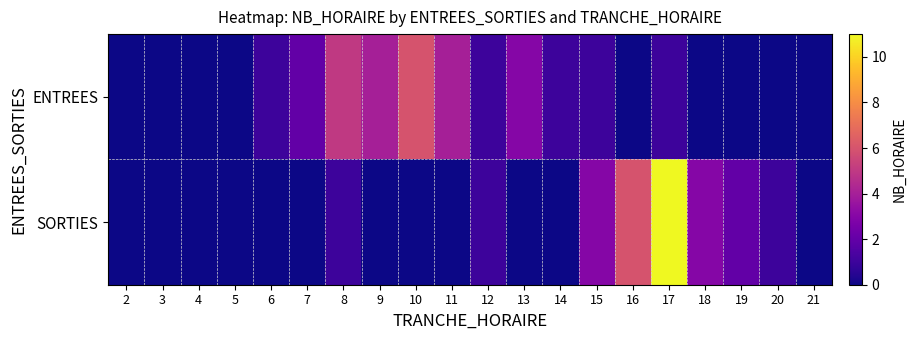

Reading right to left, transcribe all the data shown in this chart.

ENTREES: 21=0	20=0	19=0	18=0	17=1	16=0	15=1	14=1	13=3	12=1	11=4	10=6	9=4	8=5	7=2	6=1	5=0	4=0	3=0	2=0
SORTIES: 21=0	20=1	19=2	18=3	17=11	16=6	15=3	14=0	13=0	12=1	11=0	10=0	9=0	8=1	7=0	6=0	5=0	4=0	3=0	2=0